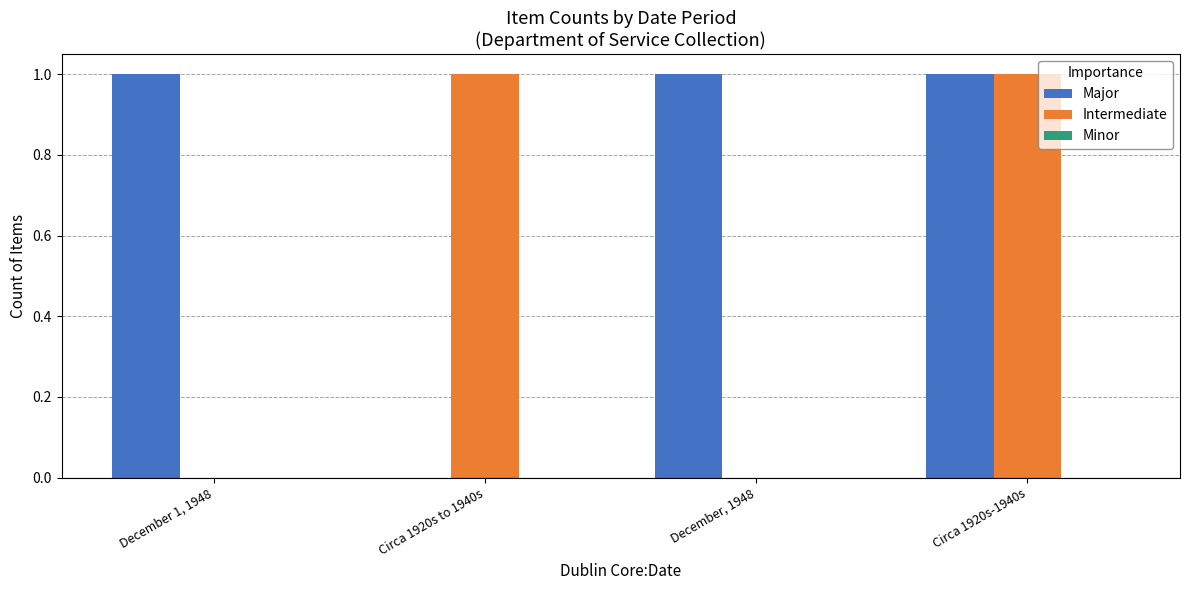

Which series has the largest total across all categories?

Major